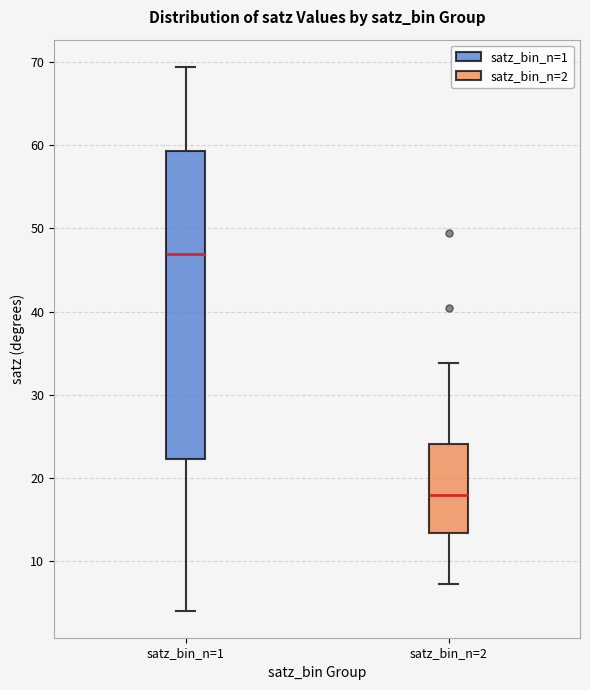

Where is the lower edge of the box for satz_bin_n=2 on the y-axis? The values are not printed on the chart, so give them approximately, as read against the axis.

13